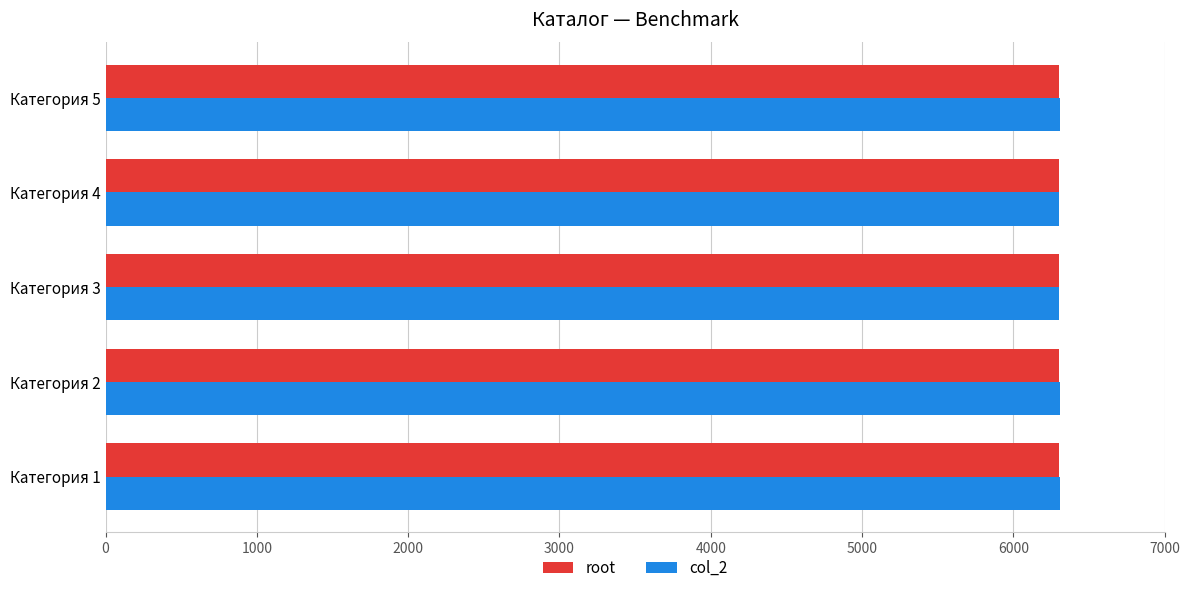

What is the sum of all root values?

31515